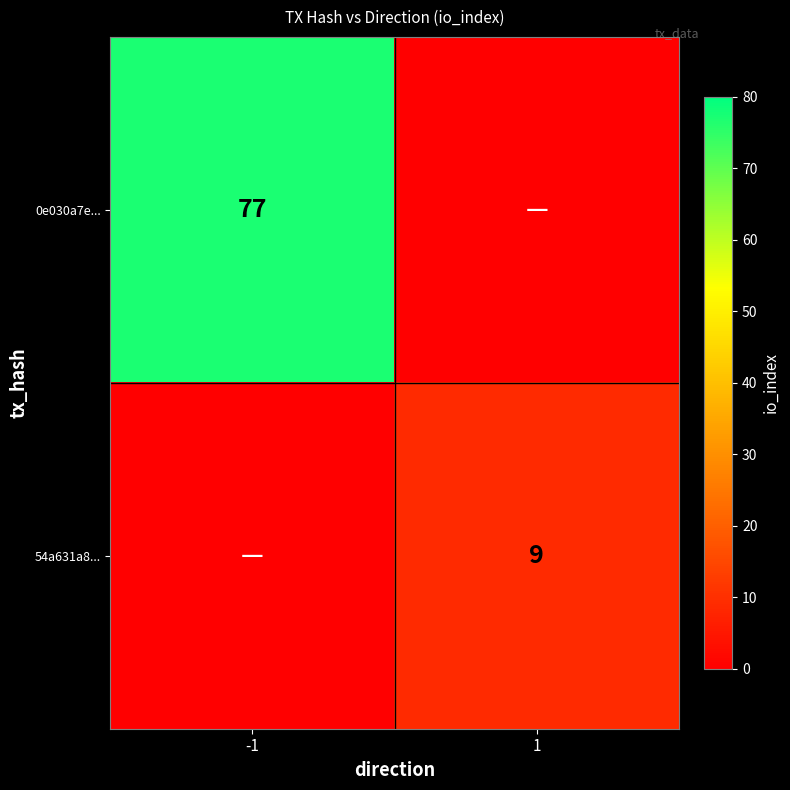

The value of 54a631a8... at 1 is 9. True or false?

True